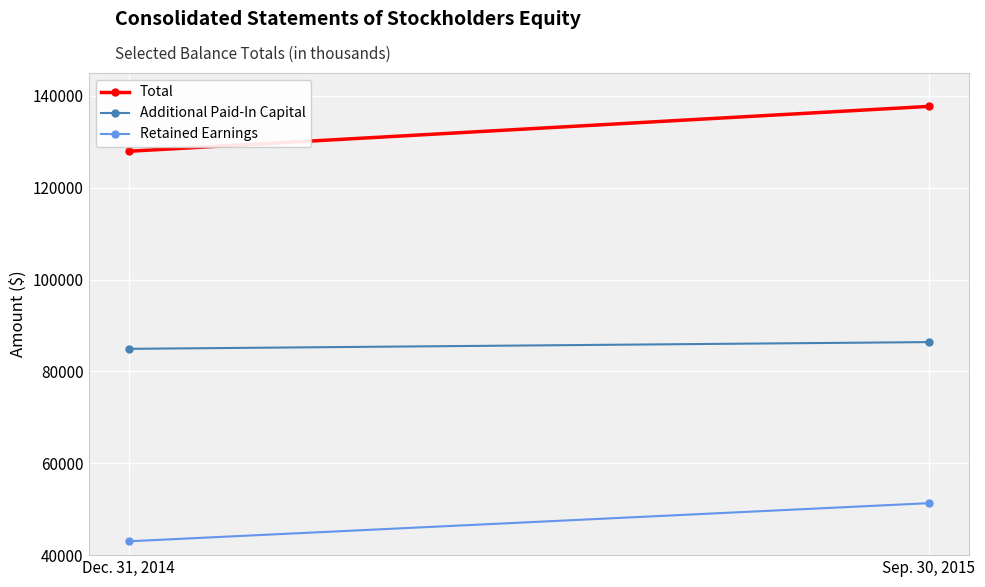

Which series changed the most between Dec. 31, 2014 and Sep. 30, 2015?

Total